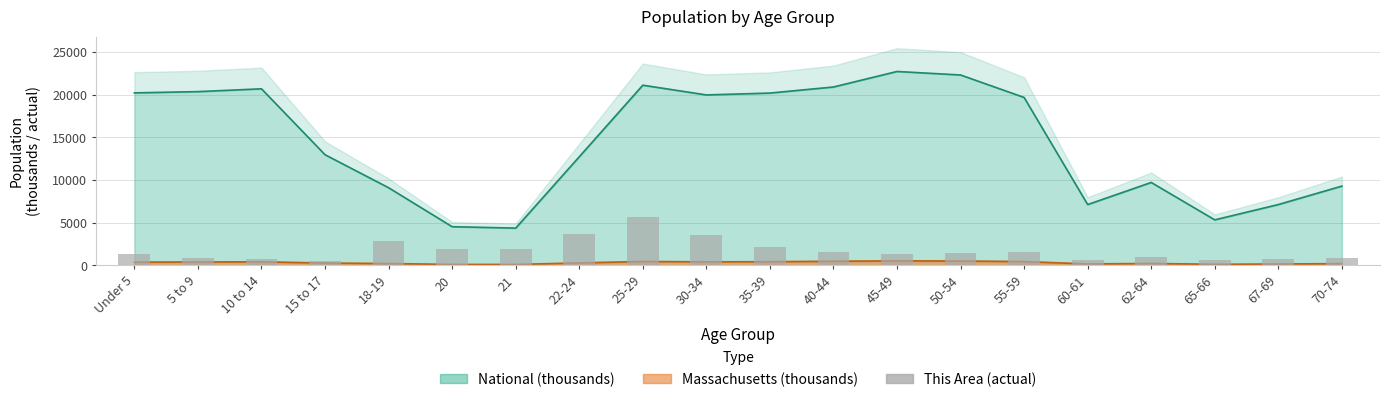

Between 18-19 and 15 to 17, which is larger?

18-19